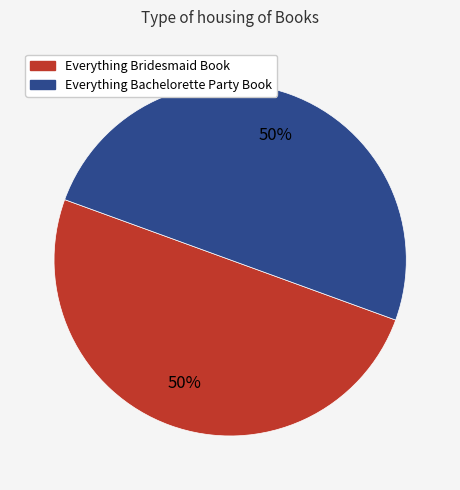

Rank the categories by value from highest to lowest.

1, 2